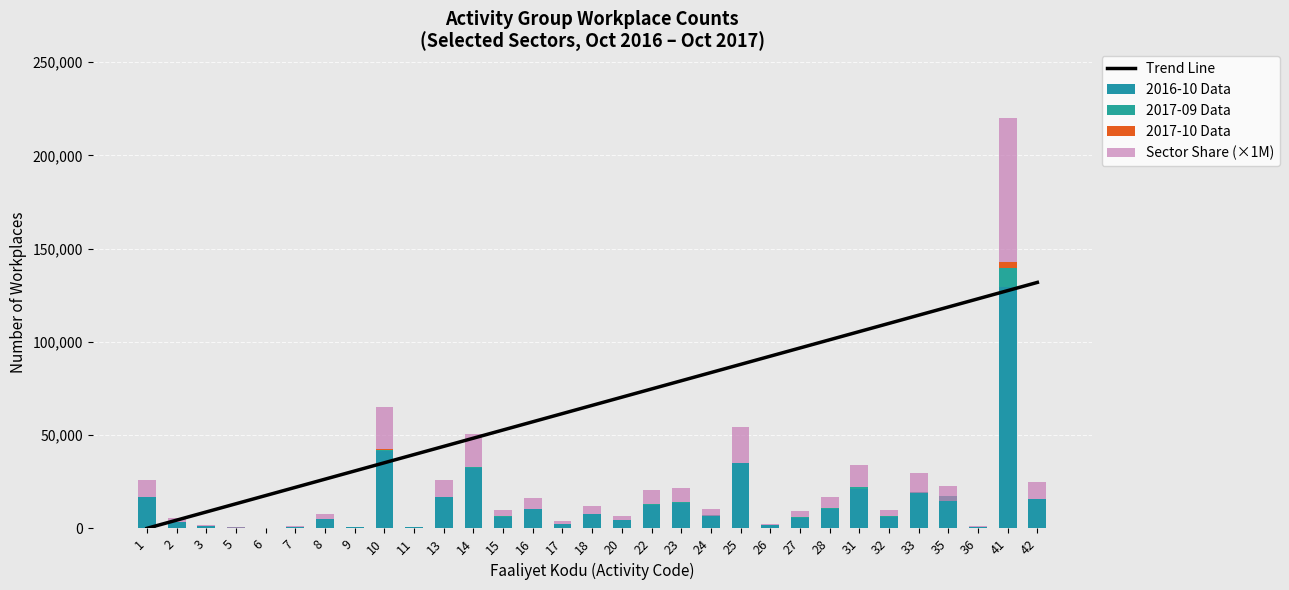

Is the value of Trend Line at 10 greater than the value of 2016-10 Data at 15?

Yes